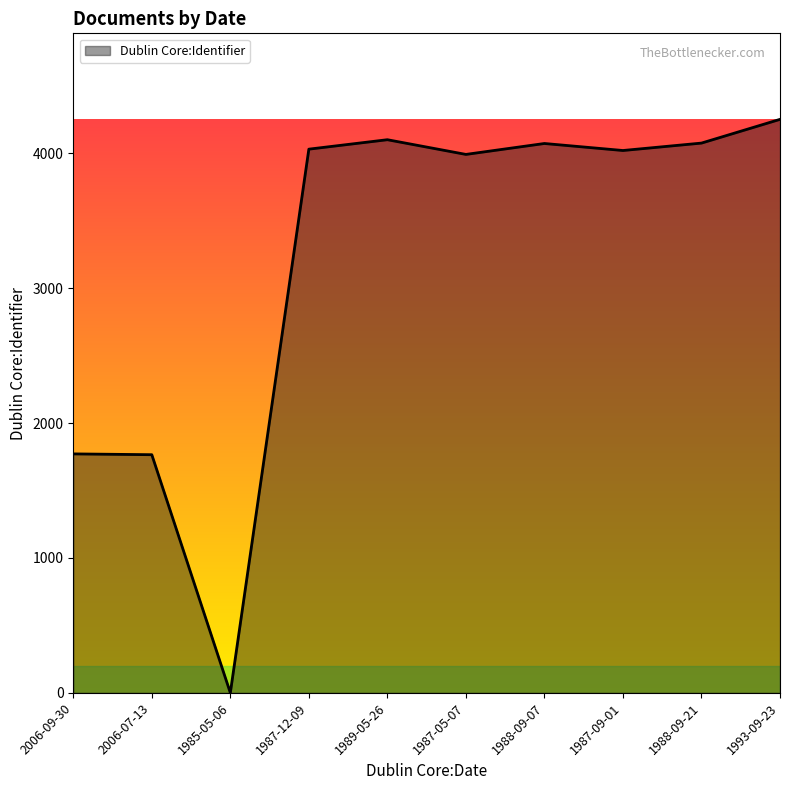

How many positive values are there?

9